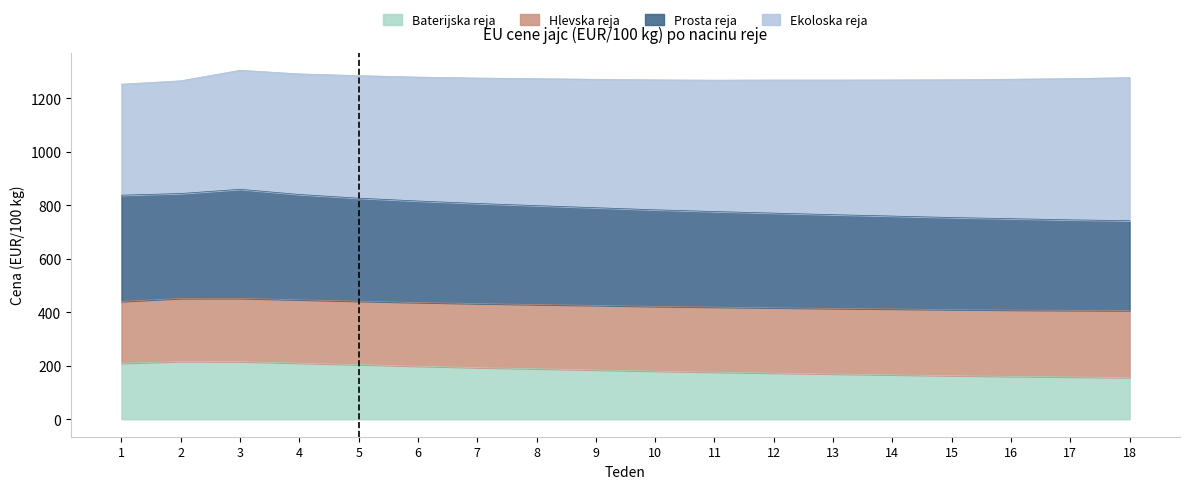

The value of Baterijska reja at 3 is 215.6. True or false?

True